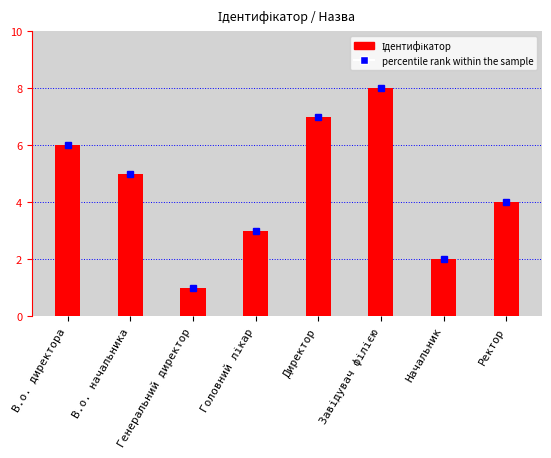

What is the difference between the maximum and minimum values?

7